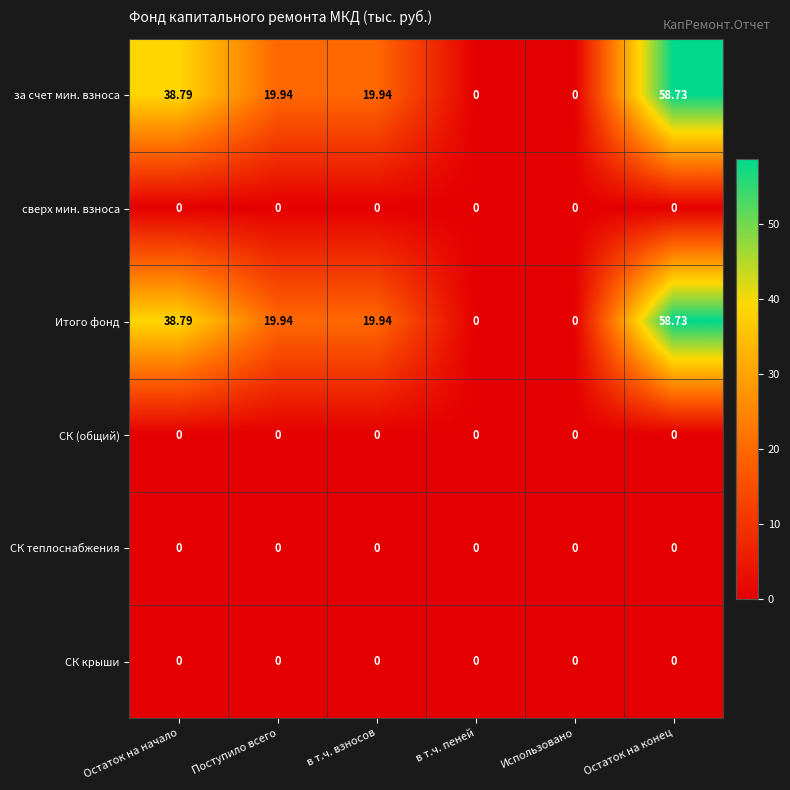

At which category is the sum across all series the highest?

Остаток на конец